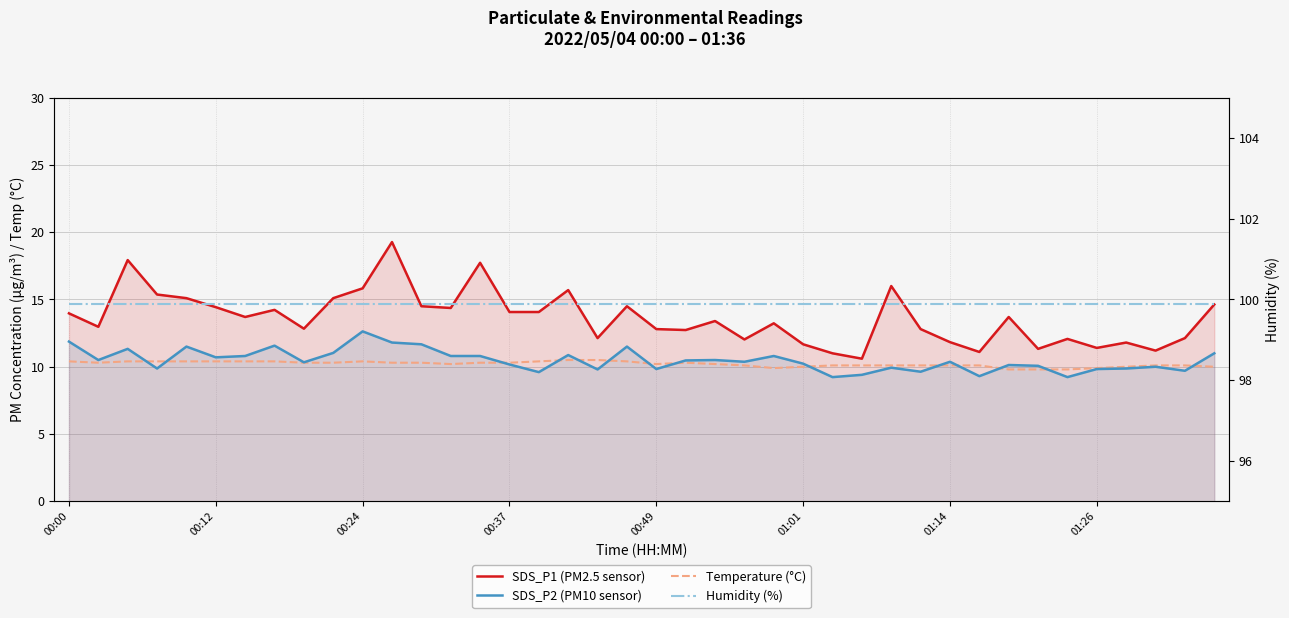

What is the maximum value shown in the chart?

99.9